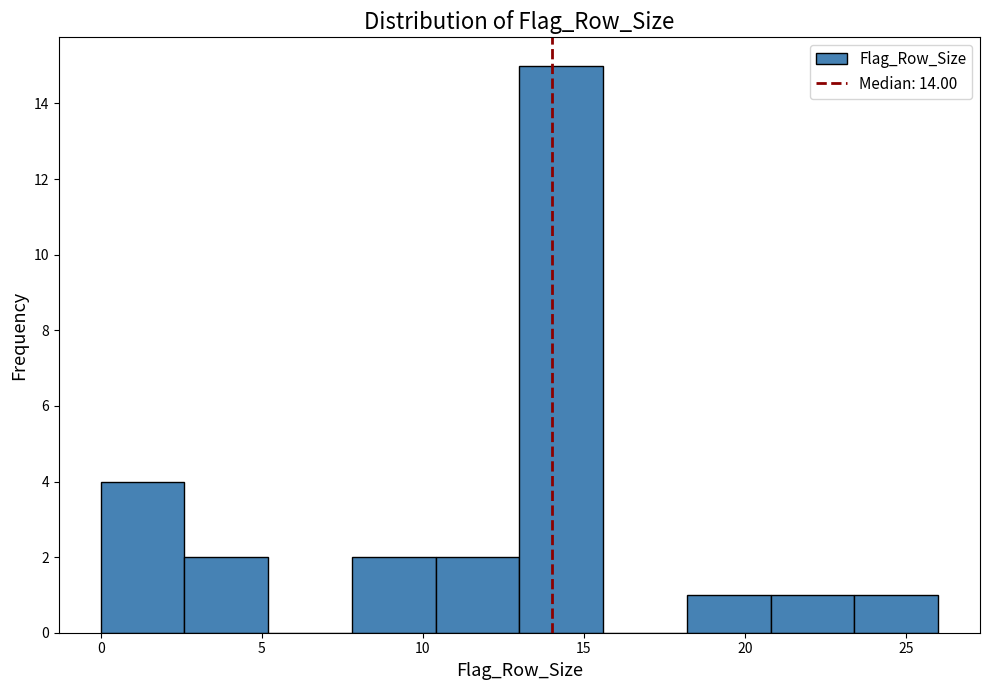

Which range on the x-axis has the tallest bar?

13.0 to 15.6